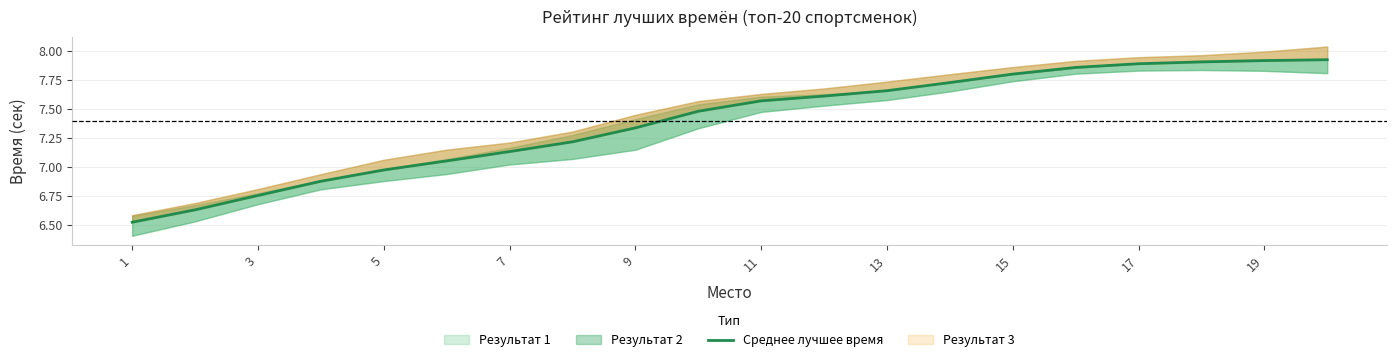

How many data points are less than 7?

5